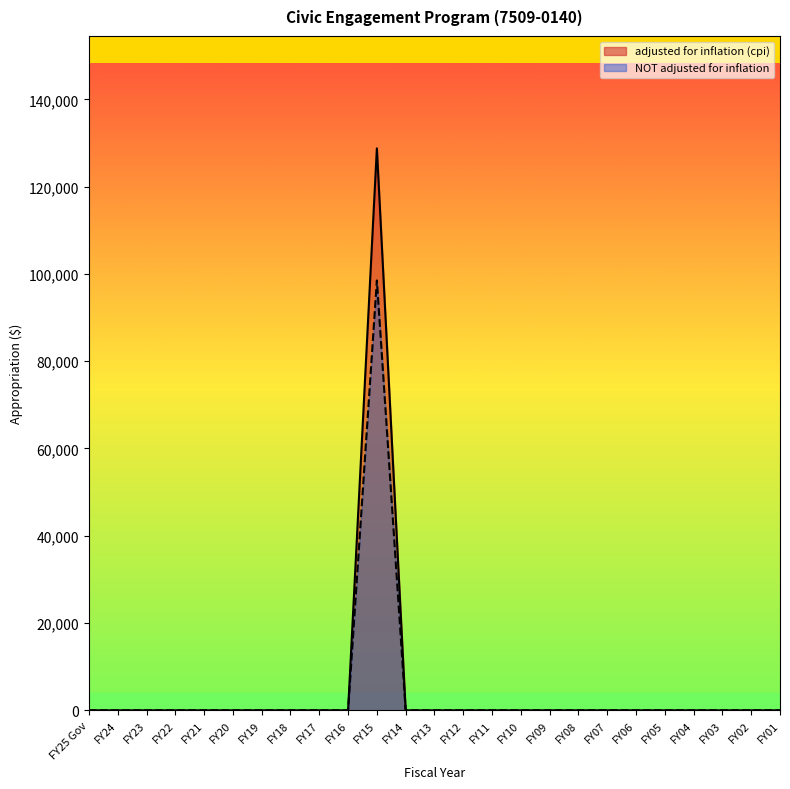

List the series in order of their peak value, lowest first.

NOT adjusted for inflation, adjusted for inflation (cpi)